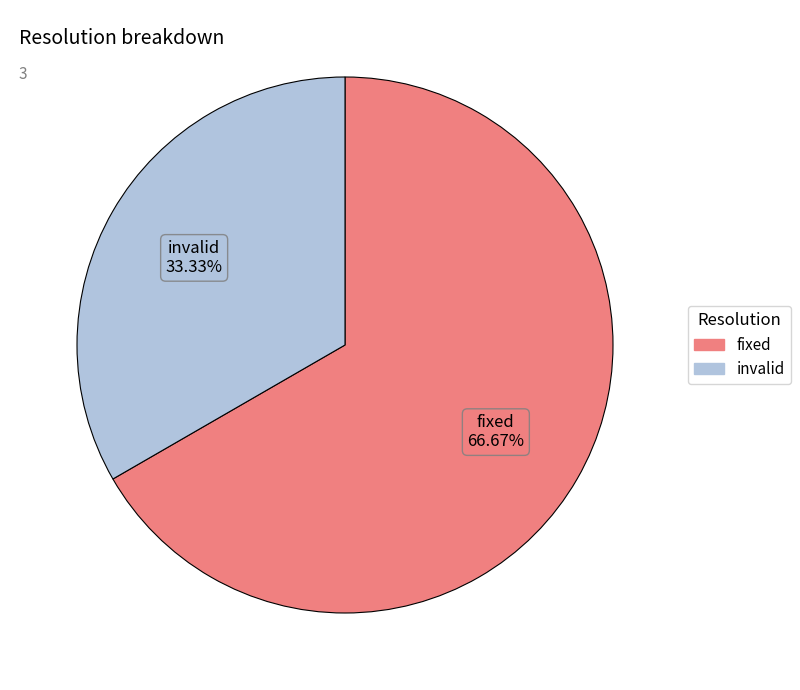

Does any single category account for the majority?

Yes